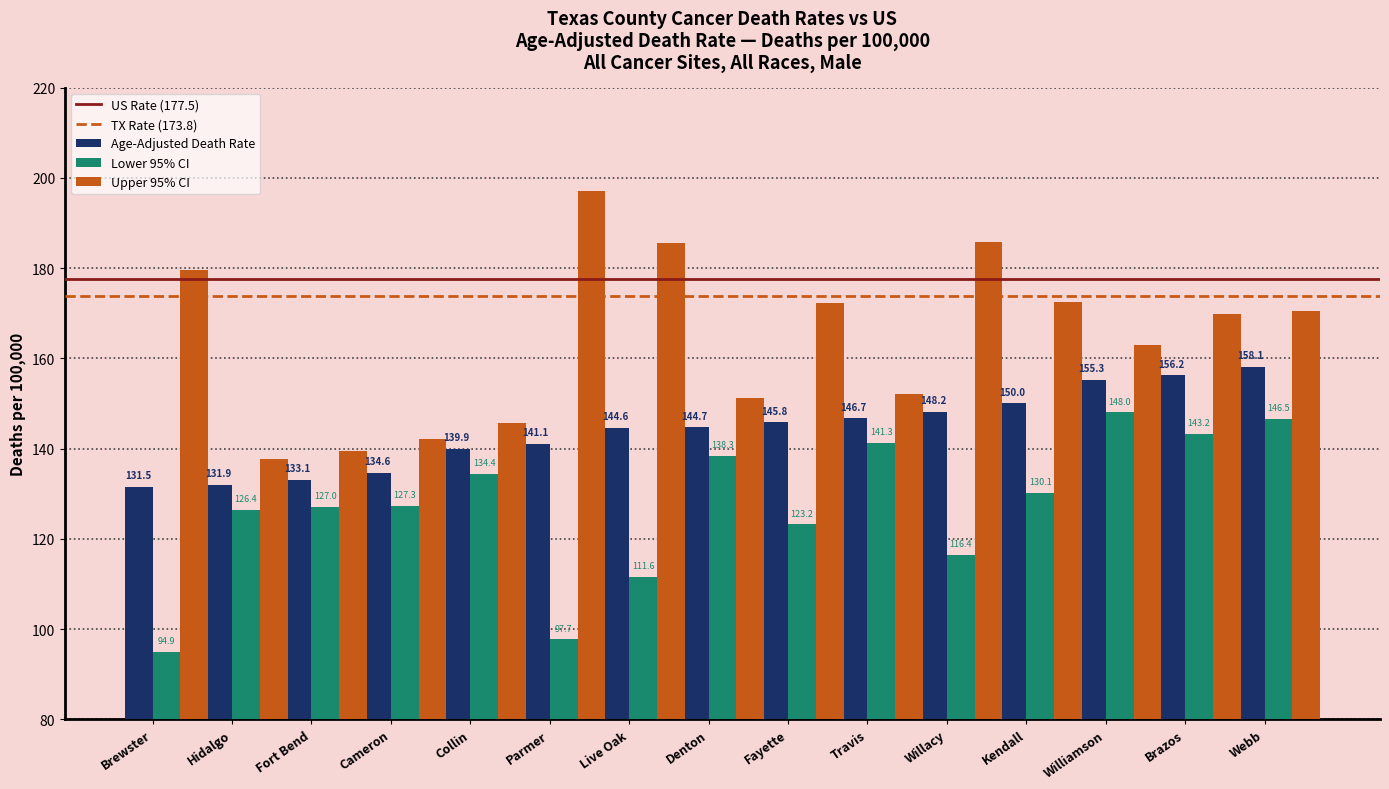

Is it true that Lower 95% CI equals 230.9 at Webb?

False